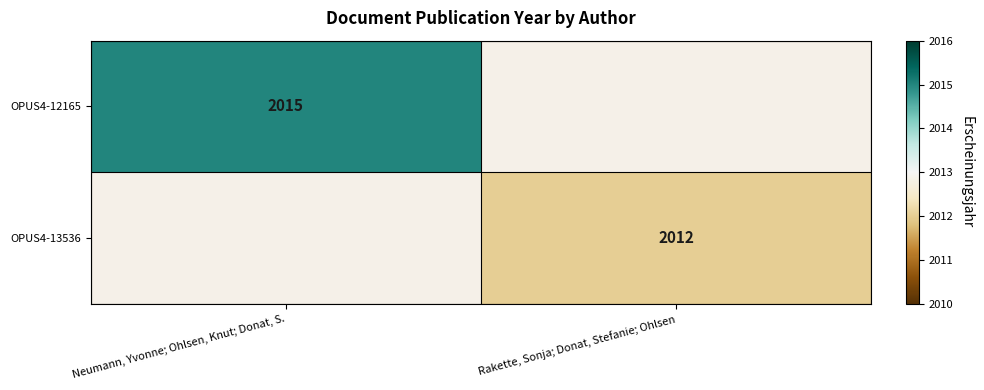

The OPUS4-12165 series shows 2015 at Neumann, Yvonne; Ohlsen, Knut; Donat, S.. True or false?

True